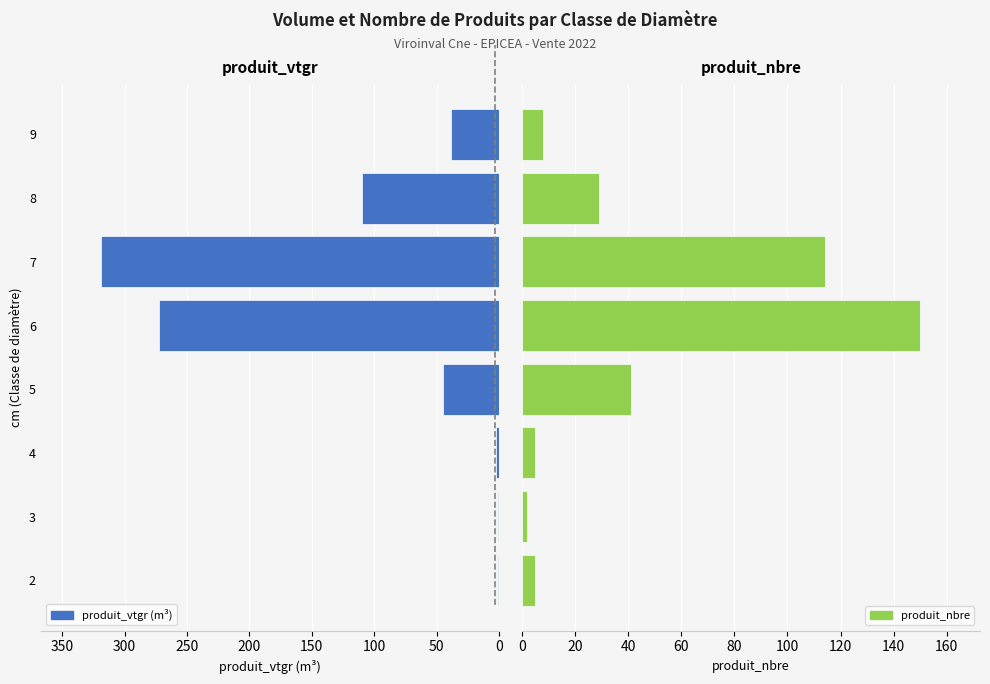

What is the difference between the maximum and minimum values in the produit_vtgr series?

318.8